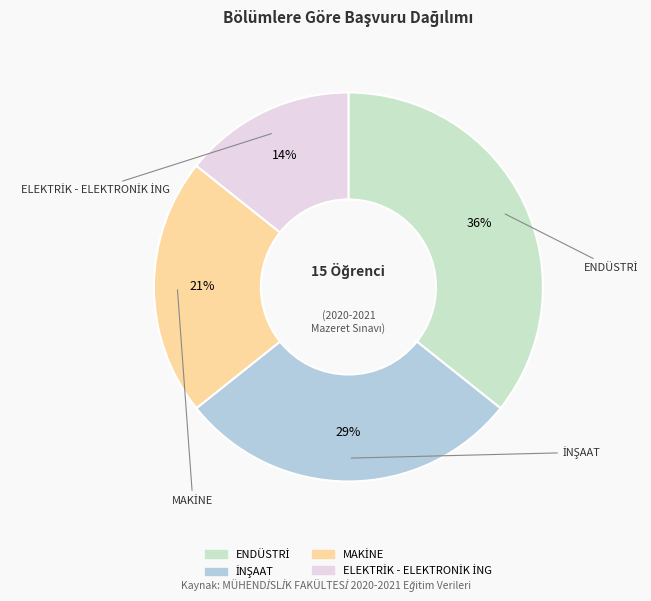

To the nearest percent, what is the average slice percentage?

25%